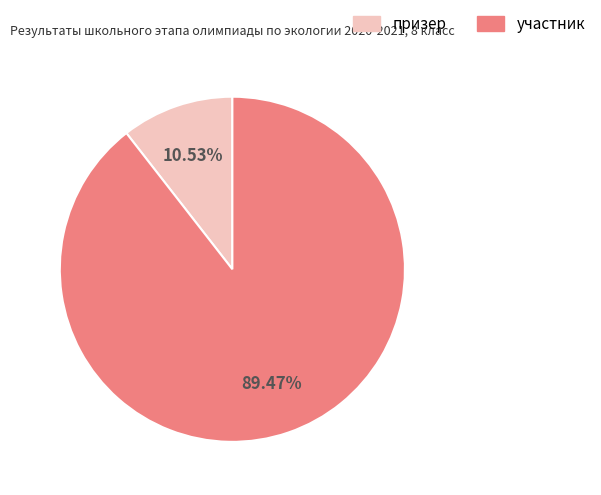

What percentage is NOT represented by участник?

10.5%